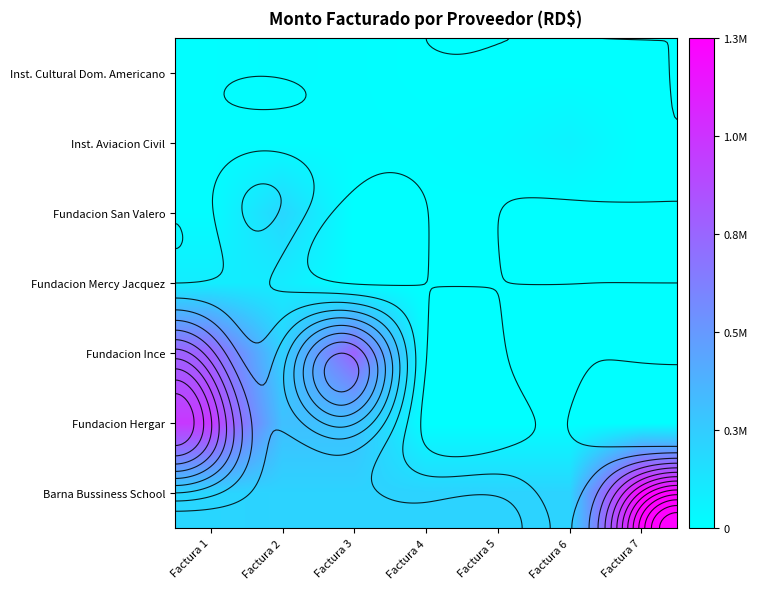

What is the average value of the Fundacion Mercy Jacquez series?

27828.6